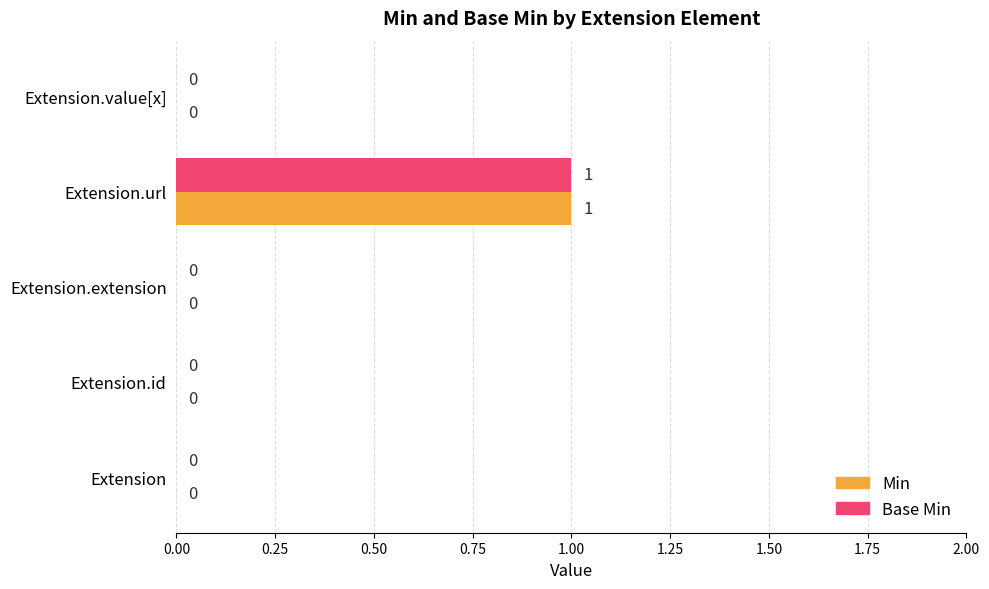

How many Min values are between 0 and 1?

5